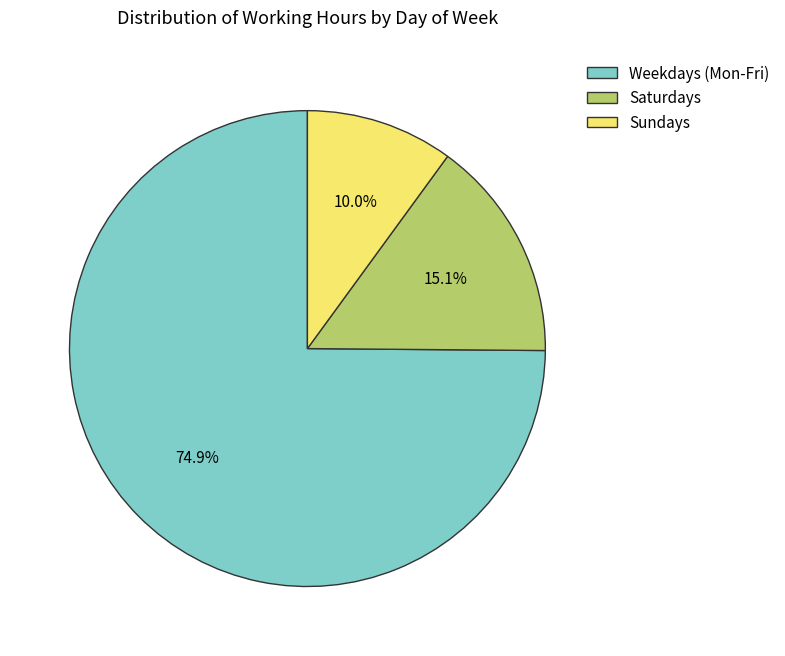

How many segments does this pie chart have?

3